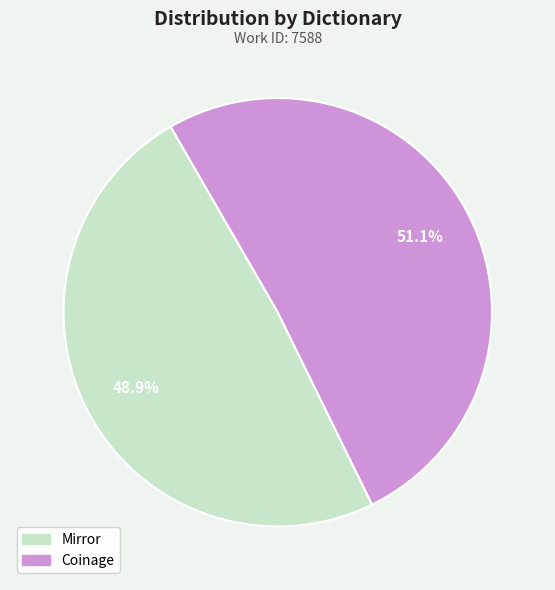

What percentage is the Mirror slice, to the nearest percent?

49%